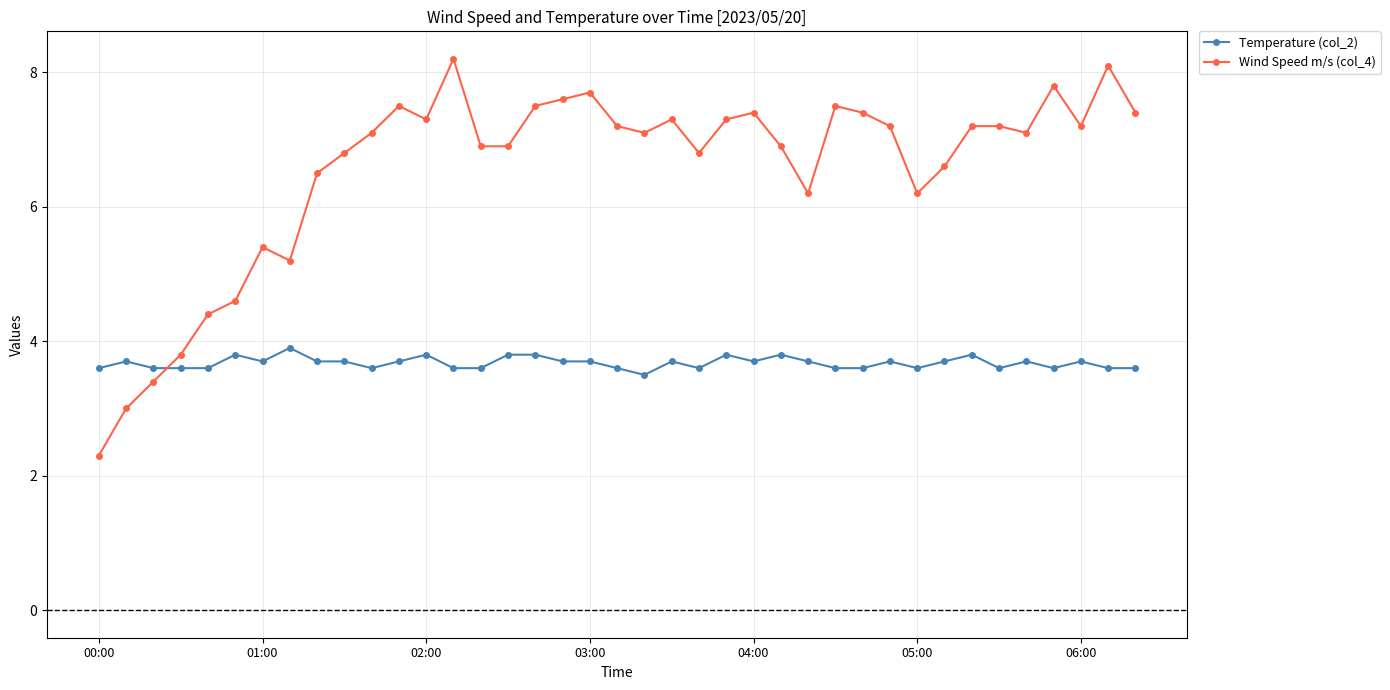

What is the smallest value displayed?

2.3